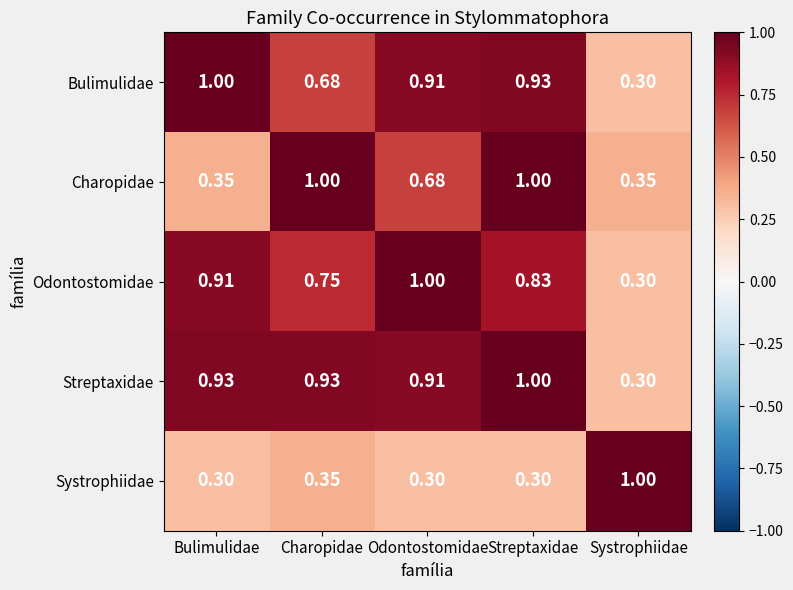

Rank the categories by Odontostomidae value from lowest to highest.

Systrophiidae, Charopidae, Streptaxidae, Bulimulidae, Odontostomidae